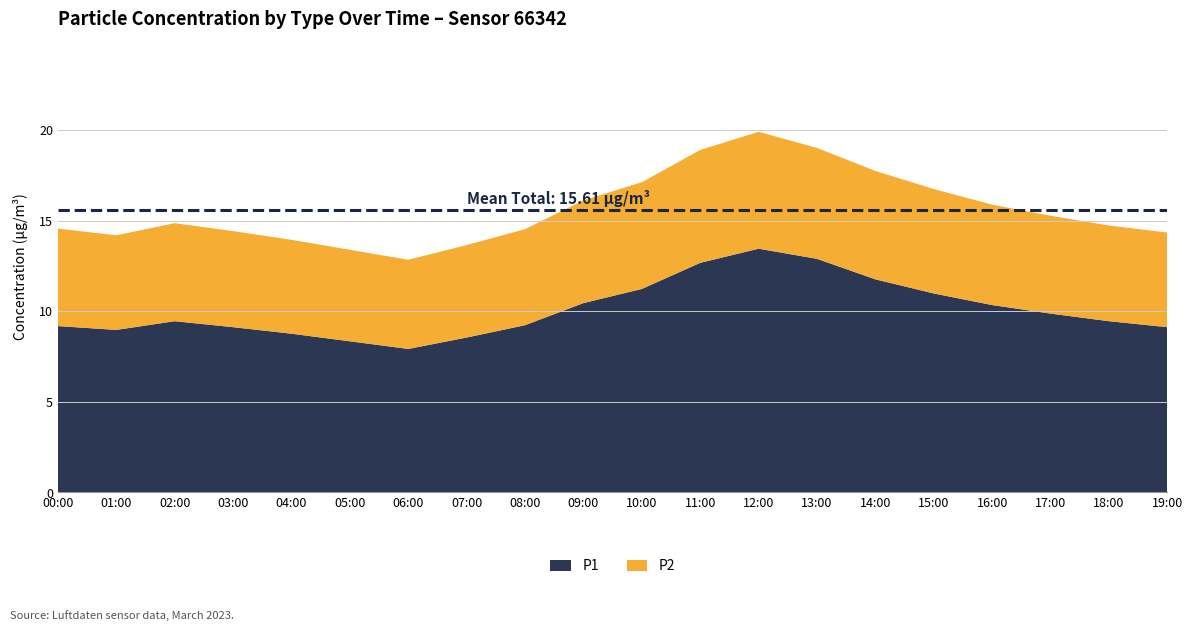

Between 04:00 and 08:00, which is larger?

08:00